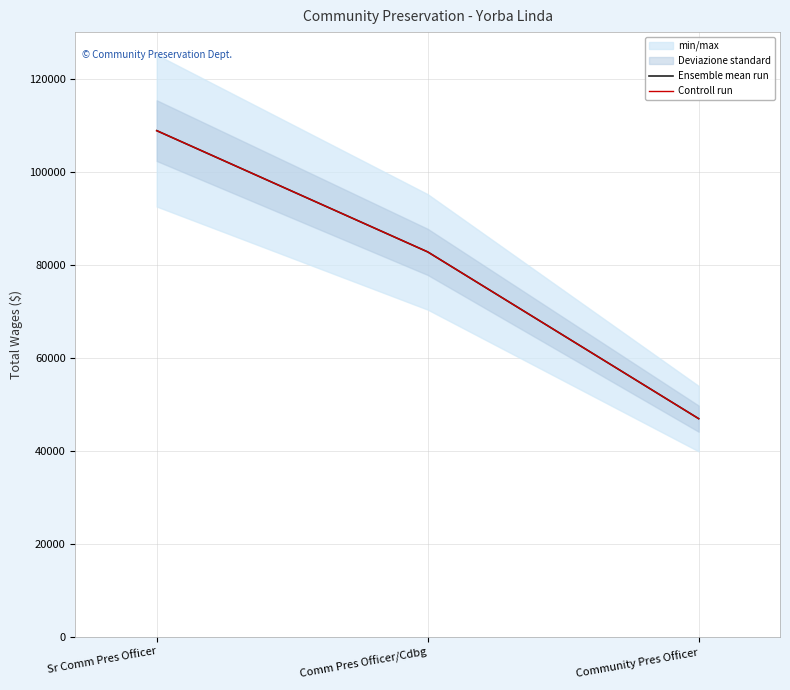

Rank the categories by Controll run value from lowest to highest.

Community Pres Officer, Comm Pres Officer/Cdbg, Sr Comm Pres Officer